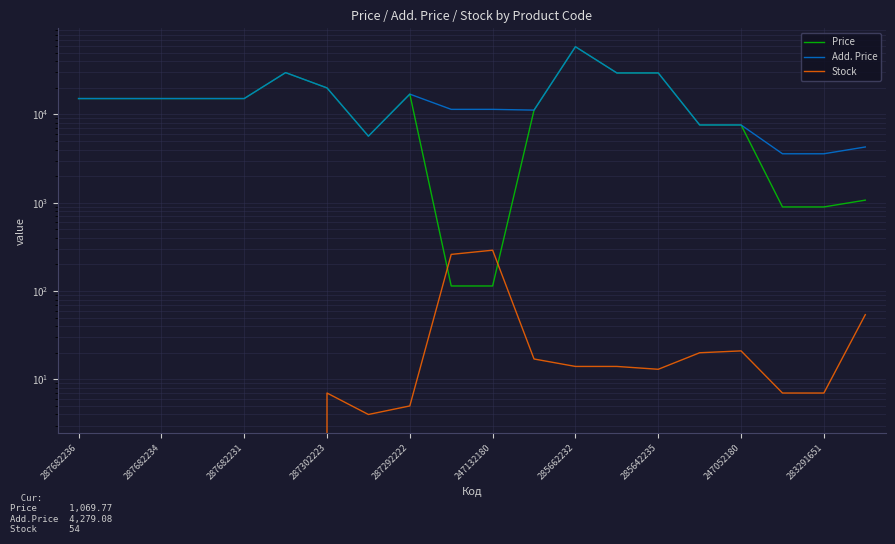

Does the chart display data point markers on the line(s)?

No